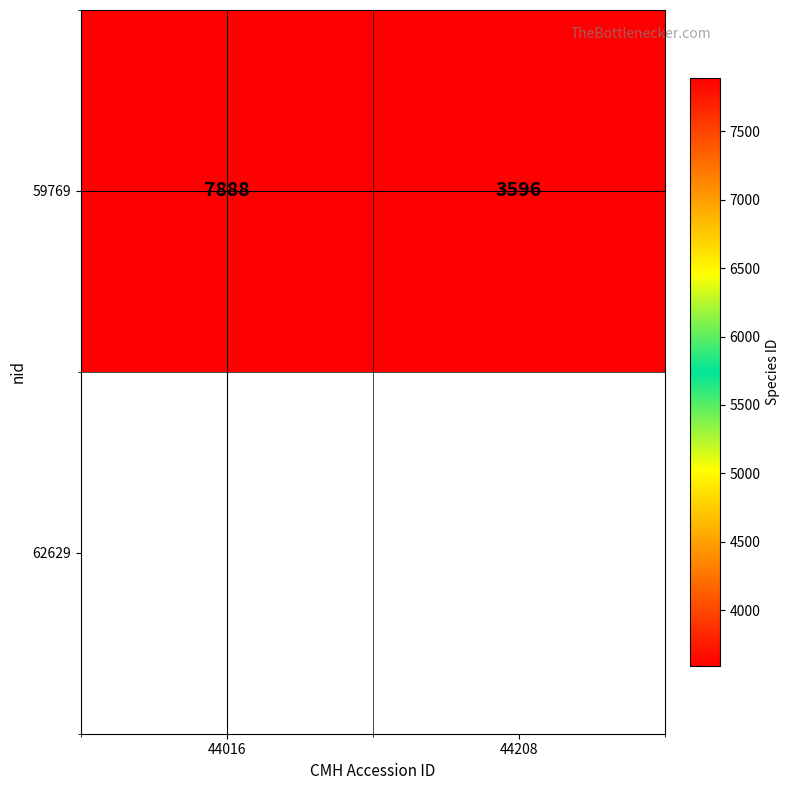

Approximately how many times larger is the value at 44016 compared to 44208?

2.2